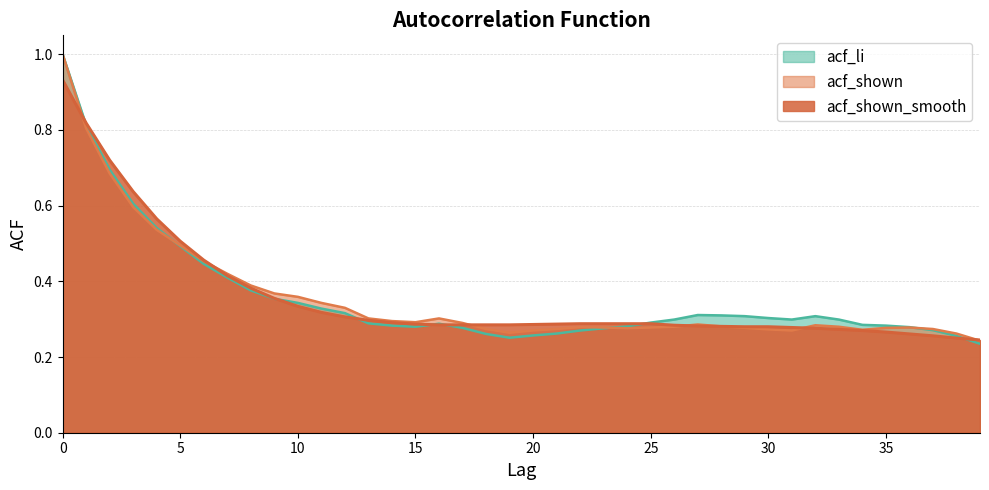

At 4, list the series in order from smallest to largest.

acf_shown, acf_li, acf_shown_smooth